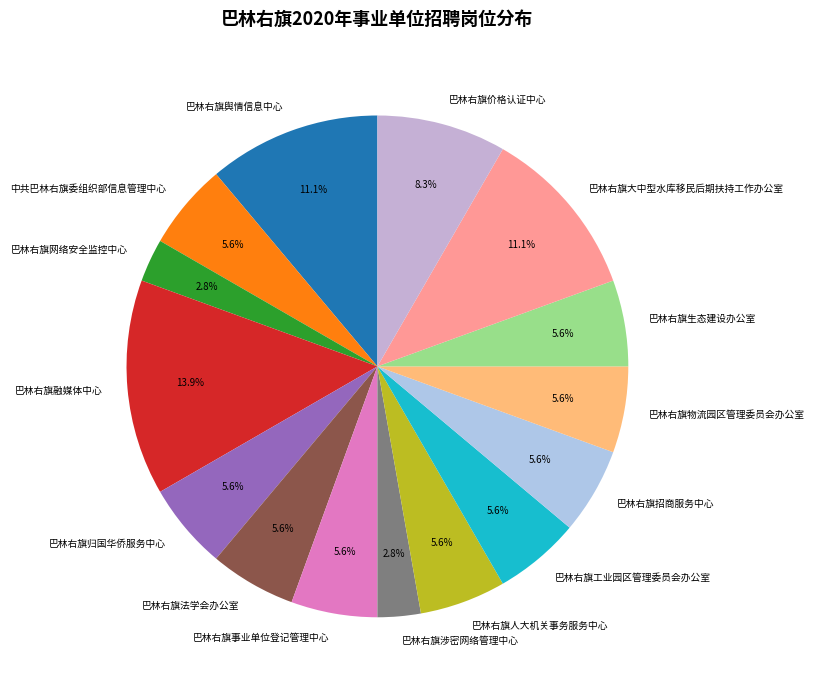

Is there a majority slice in this chart?

No